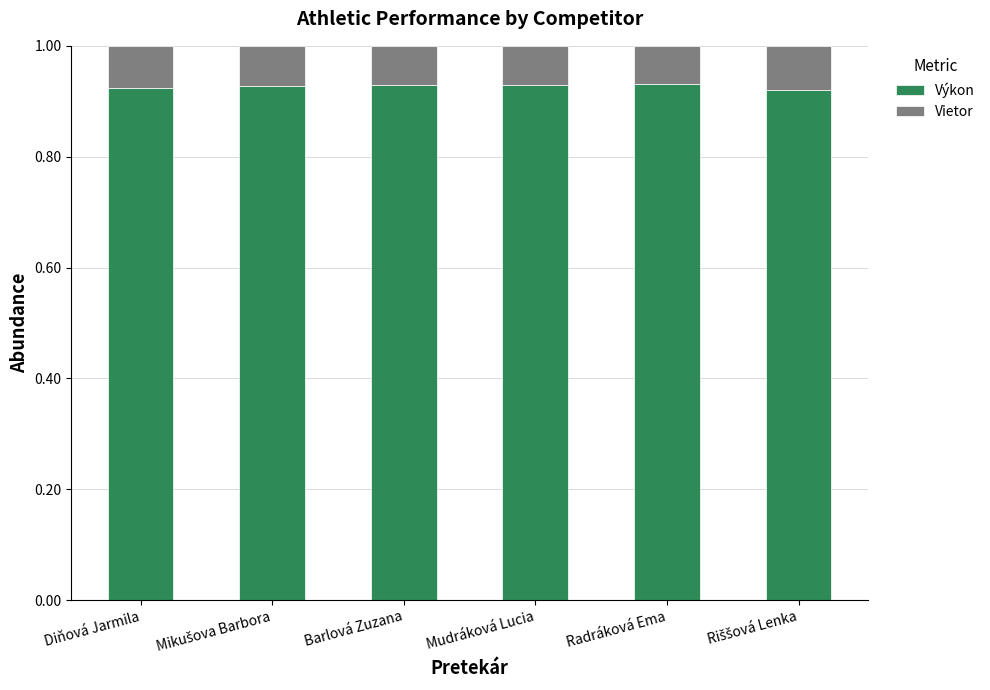

How many bars are there in total?

6